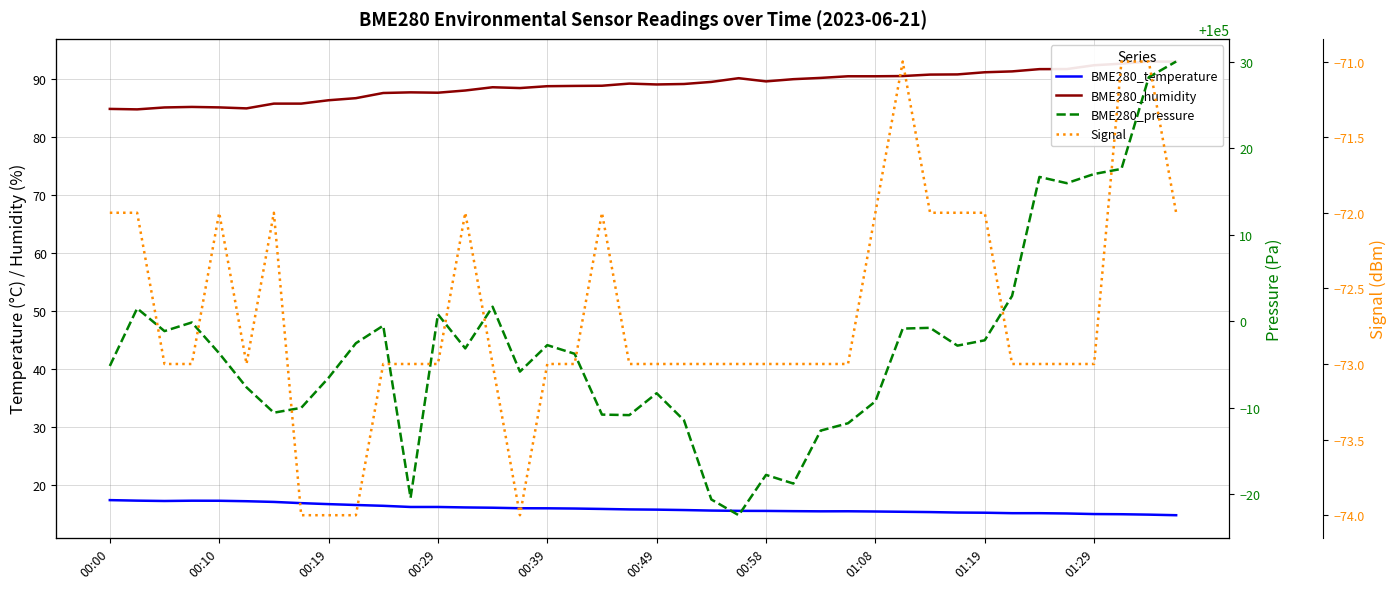

Which has a higher value, 19 or 29?

19